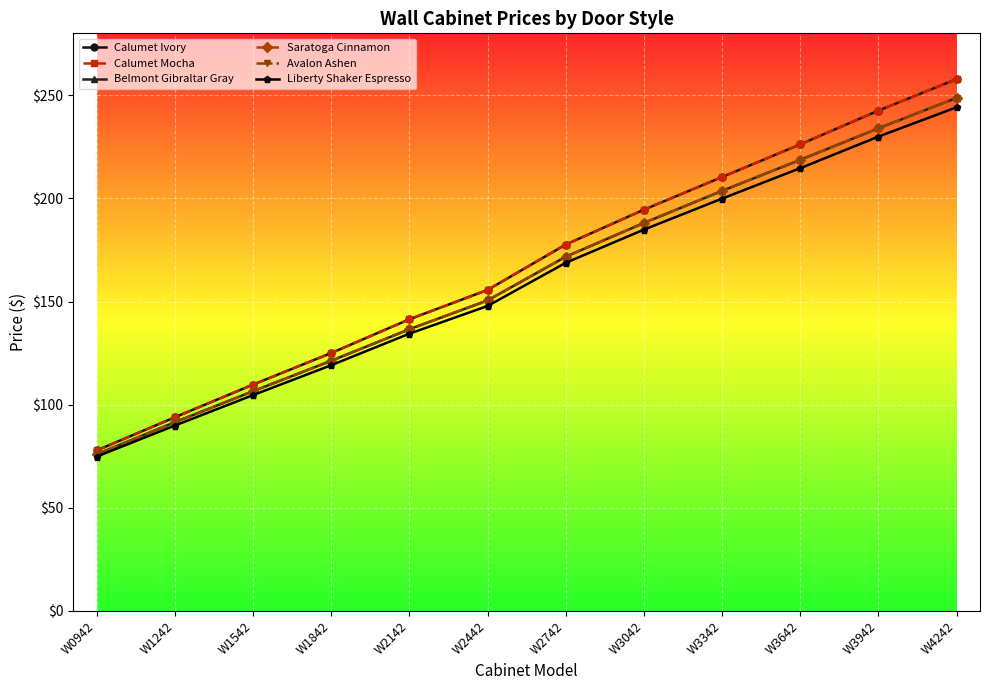

At which label does Belmont Gibraltar Gray reach its minimum?

W0942